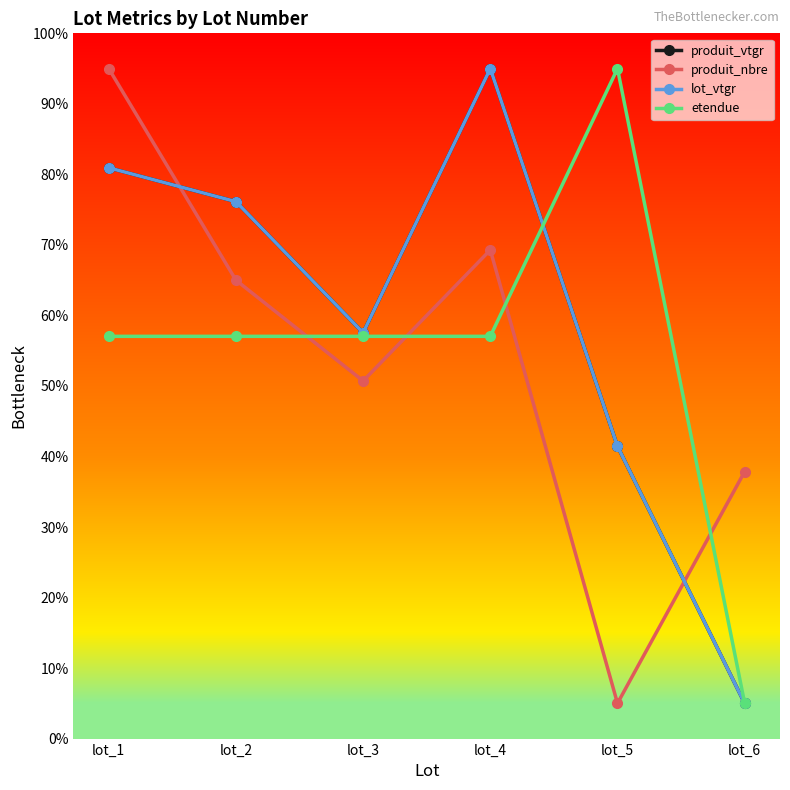

At which category is the sum across all series the highest?

lot_4